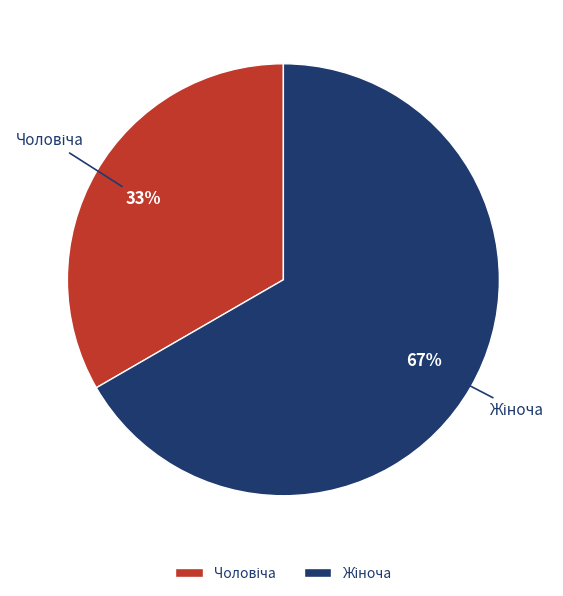

To the nearest percent, what is the average slice percentage?

50%